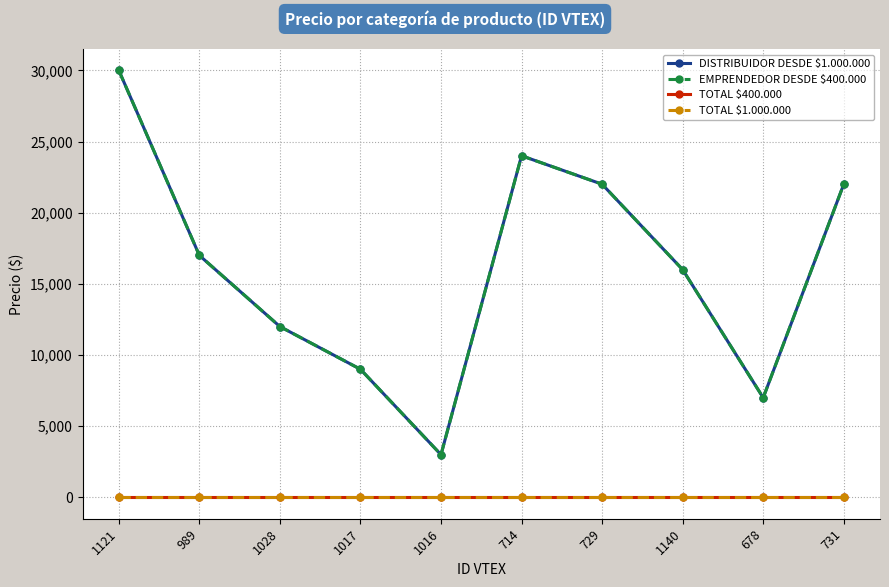

List the series in order of their peak value, highest first.

DISTRIBUIDOR DESDE $1.000.000, EMPRENDEDOR DESDE $400.000, TOTAL $400.000, TOTAL $1.000.000